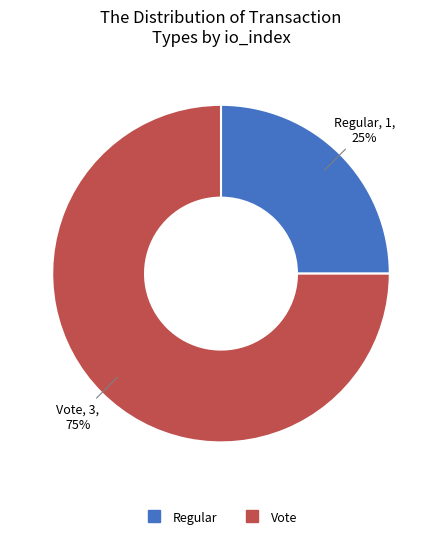

Is it true that Regular is 40% of the pie?

False